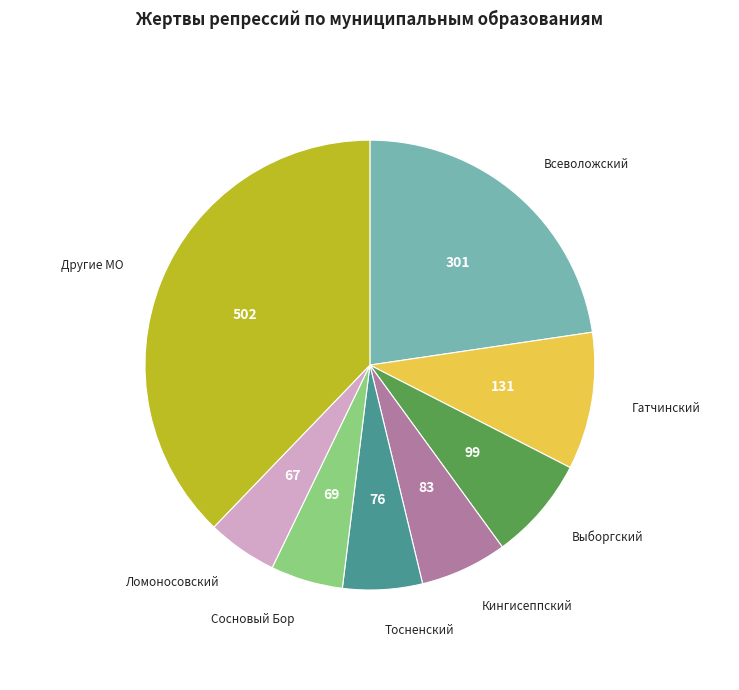

Count the number of slices in the pie.

8